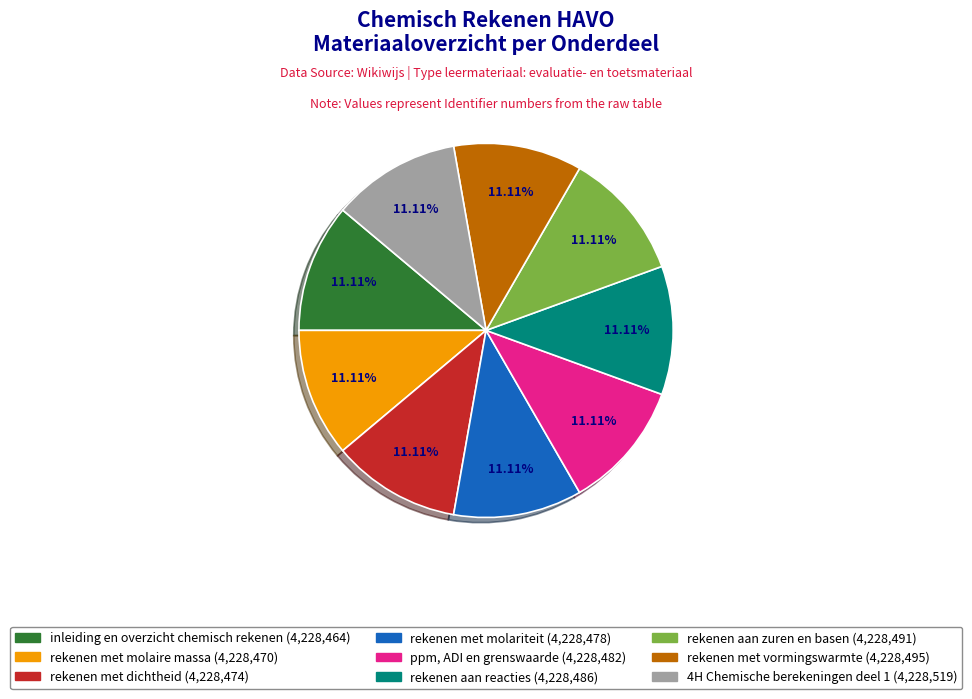

True or false: ppm, ADI en grenswaarde accounts for 11% of the total.

True